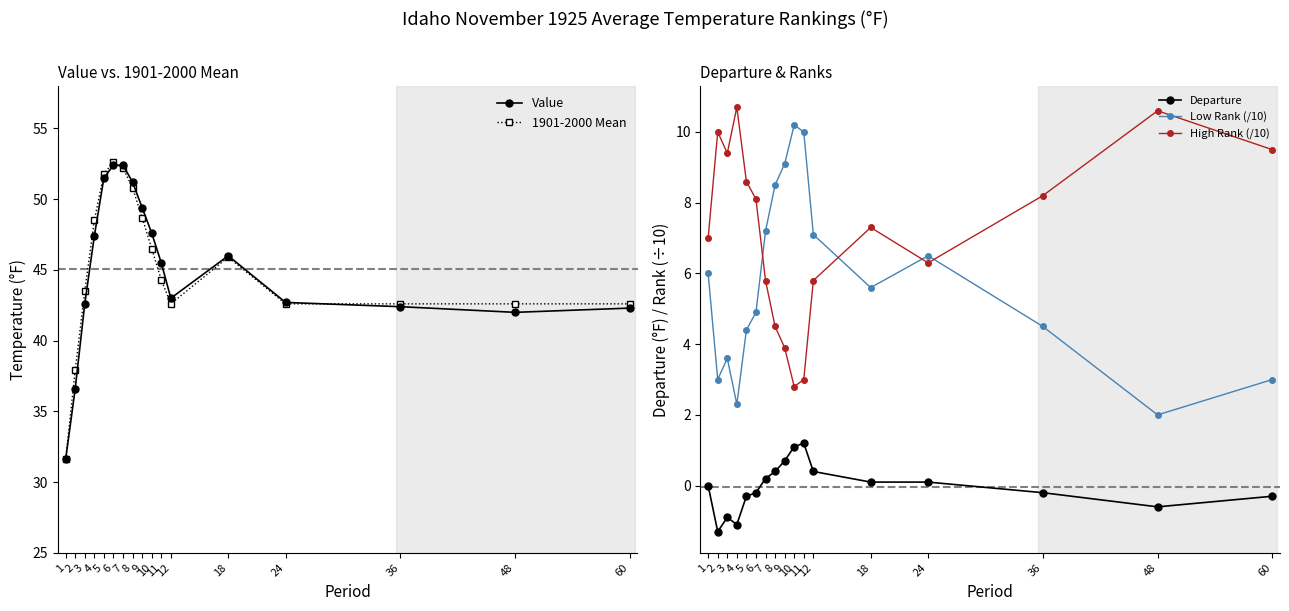

True or false: Low Rank (/10) has more than 0 interior local peaks.

True